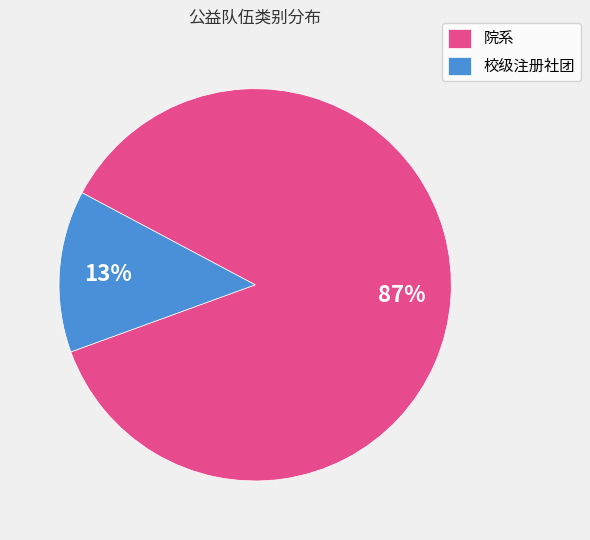

Combined, do 院系 and 校级注册社团 account for over 50%?

Yes